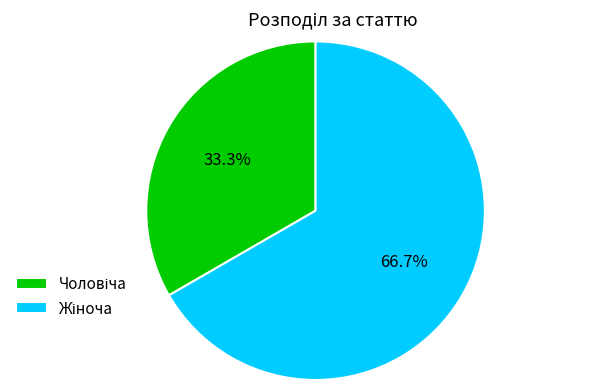

Is there any slice that represents more than half of the pie?

Yes